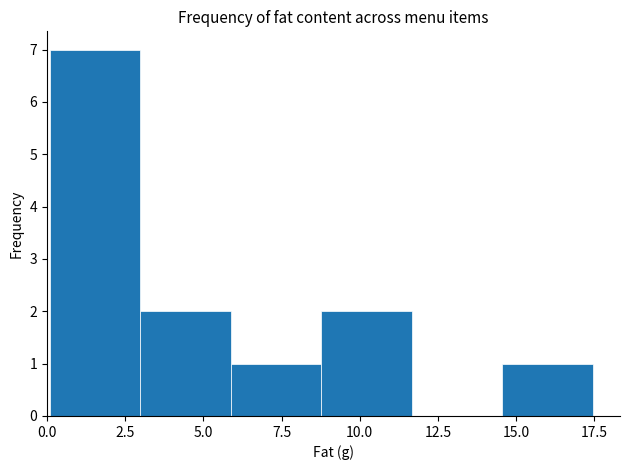

Reading left to right, list every bar in this chart as the range it spans on the x-axis followed by its height. Neither the bar edges nor the heights are printed on the chart, so give them approximately, as read against the axes.

0.0 to 3.0: 7
3.0 to 6.0: 2
6.0 to 9.0: 1
9.0 to 11.5: 2
11.5 to 14.5: 0
14.5 to 17.5: 1